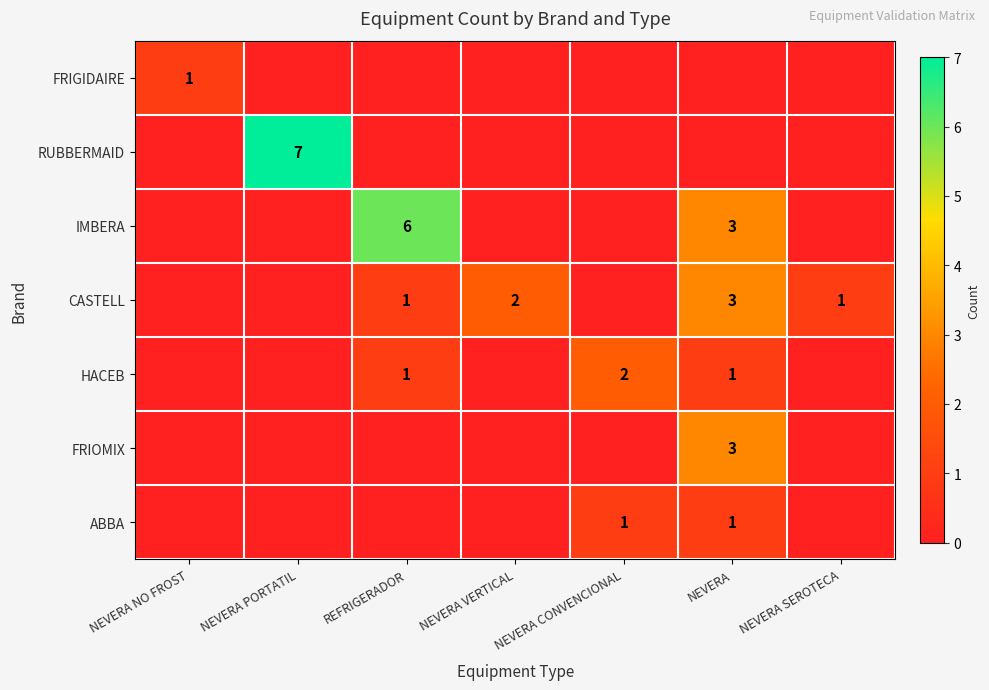

What is the difference between the highest and lowest values at NEVERA?

3